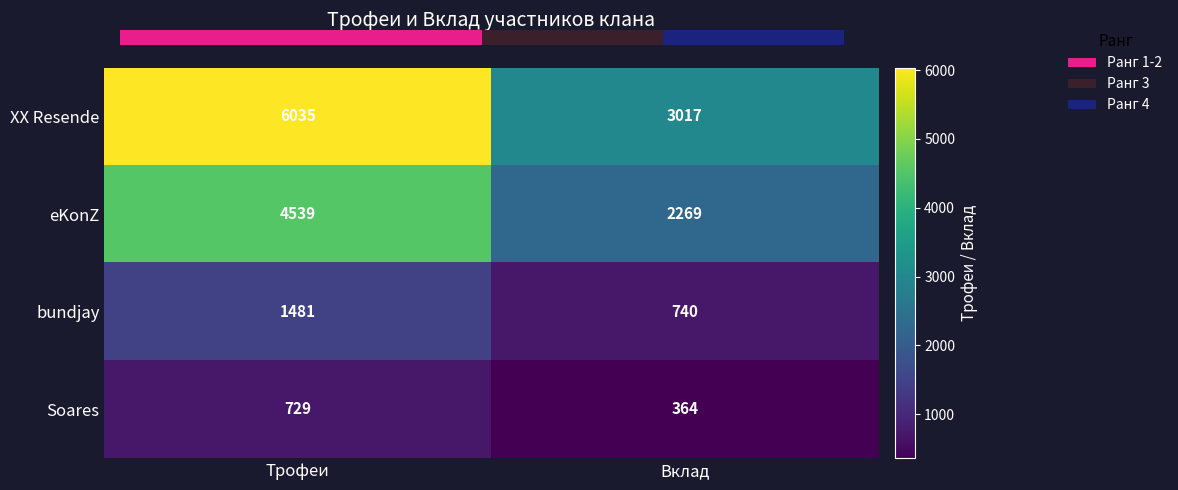

Count the bundjay values in the range 740 to 1481.

2